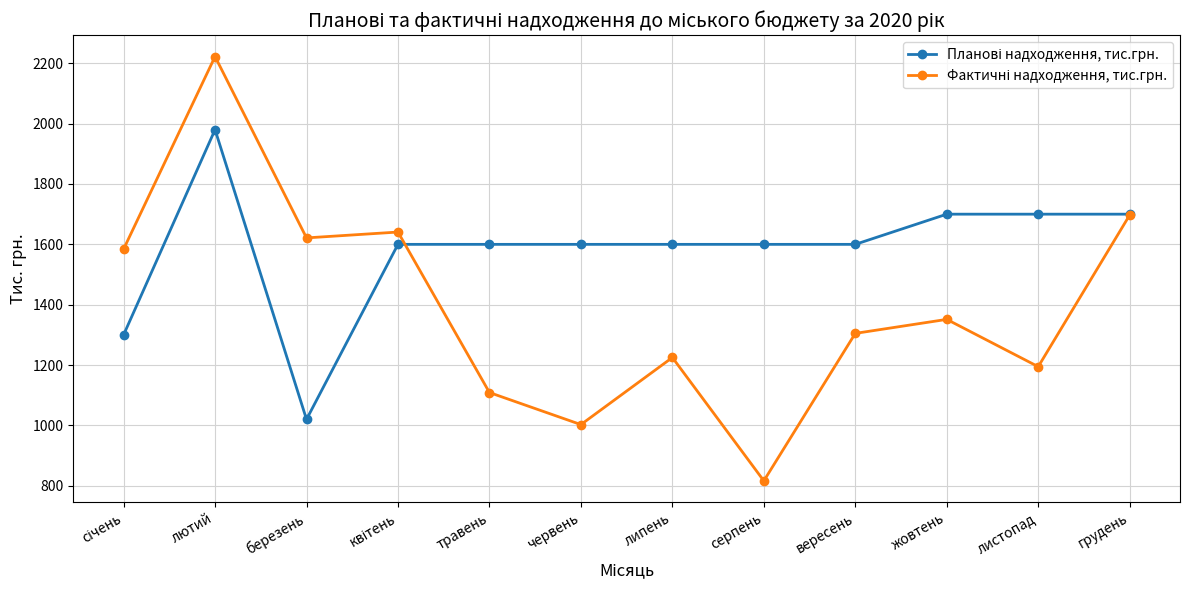

What is the label of the 6th point from the right?

липень